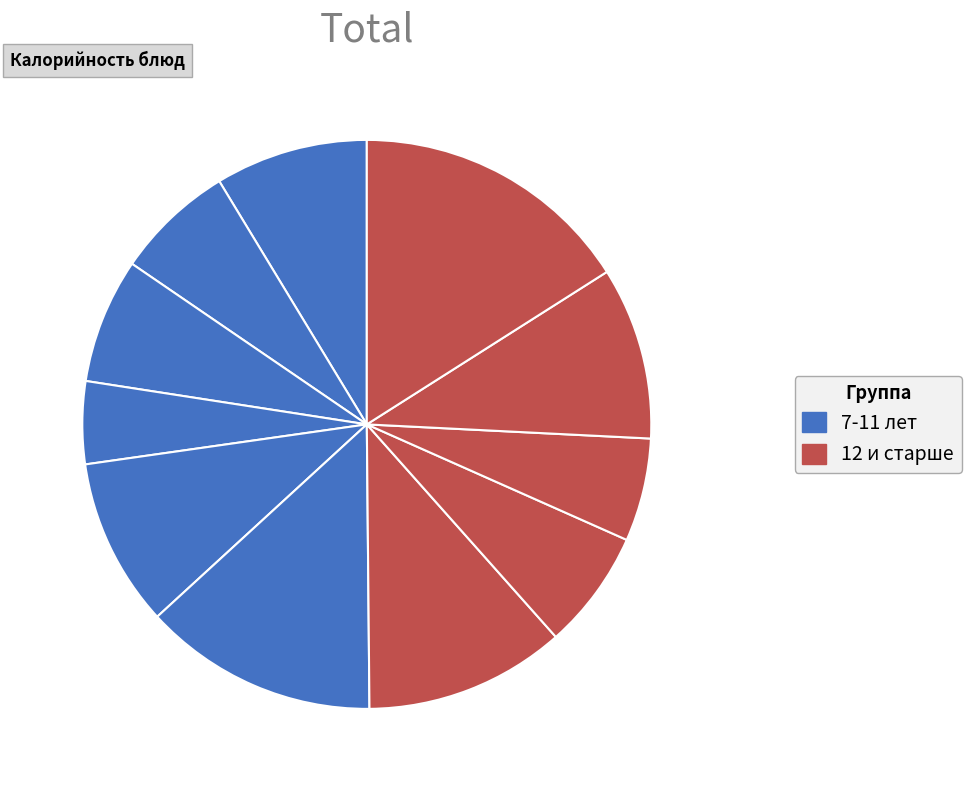

How many segments does this pie chart have?

11